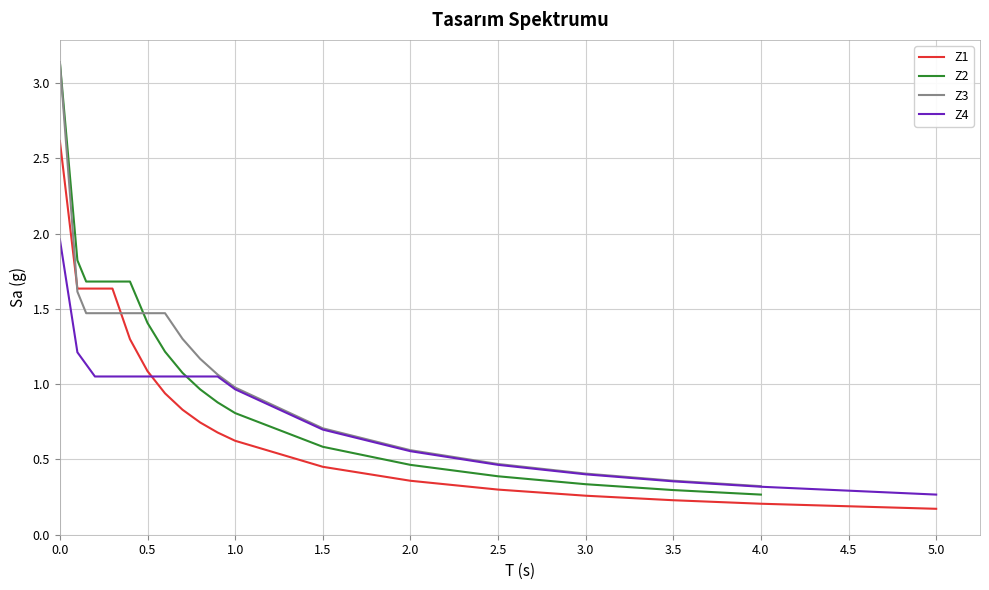

The Z3 series shows 0.2 at 3.5. True or false?

False